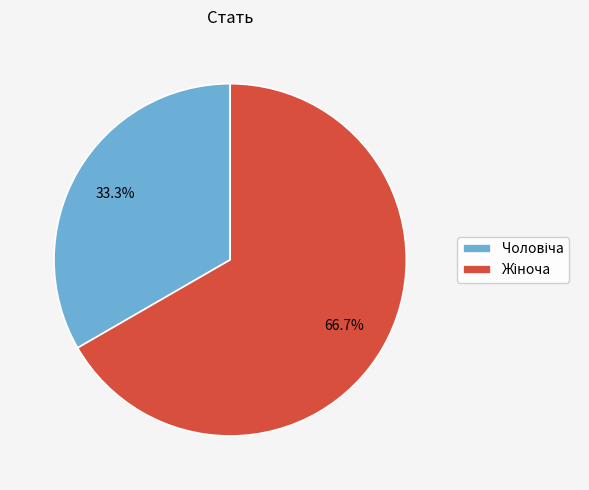

To the nearest percent, what is the difference between the largest and smallest slice percentages?

33%